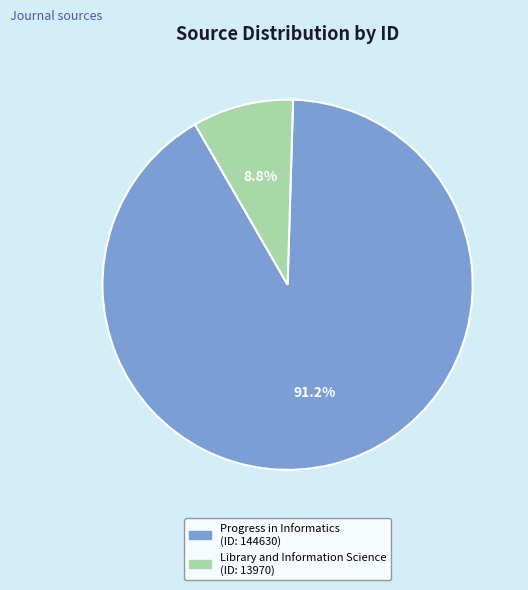

To the nearest percent, what is the average slice percentage?

50%